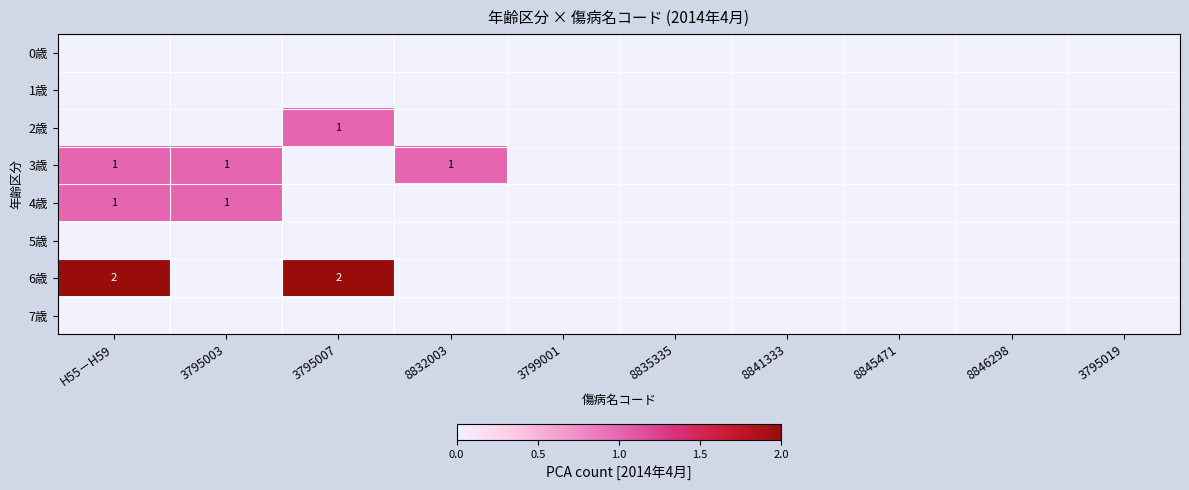

The value of 3歳 at 8832003 is 1. True or false?

True